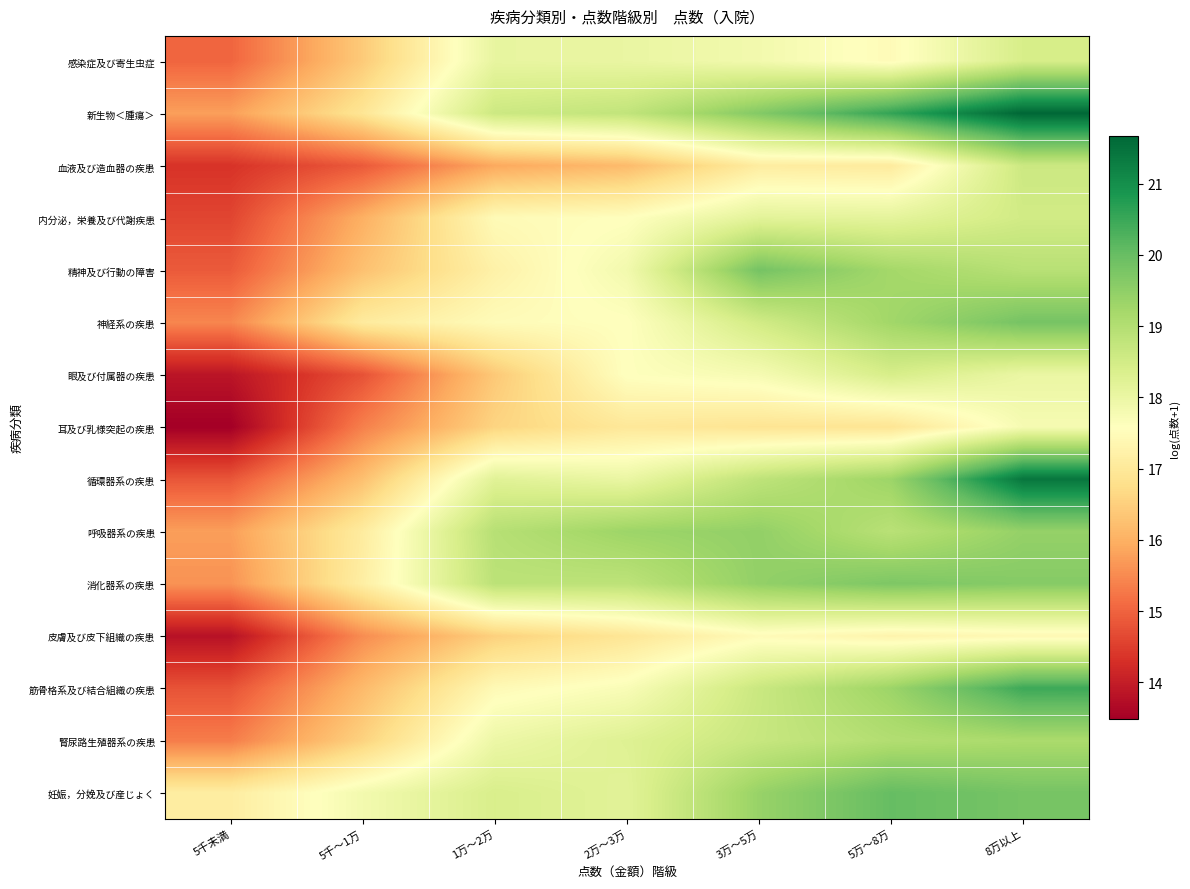

Which label corresponds to the largest value in the chart?

8万以上